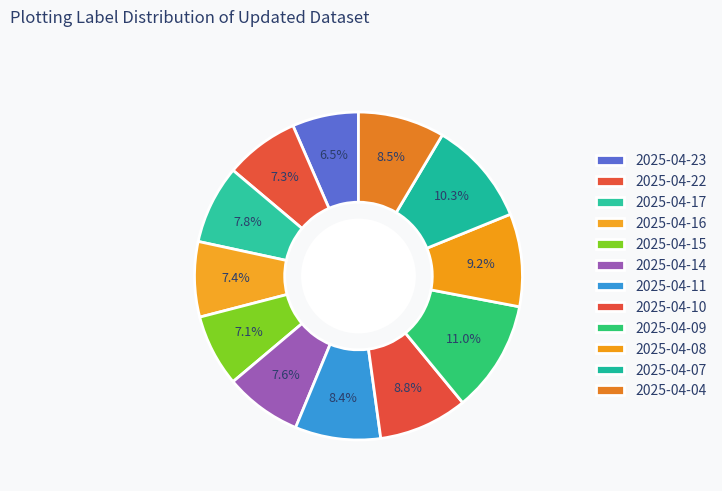

How many slices are in this pie chart?

12